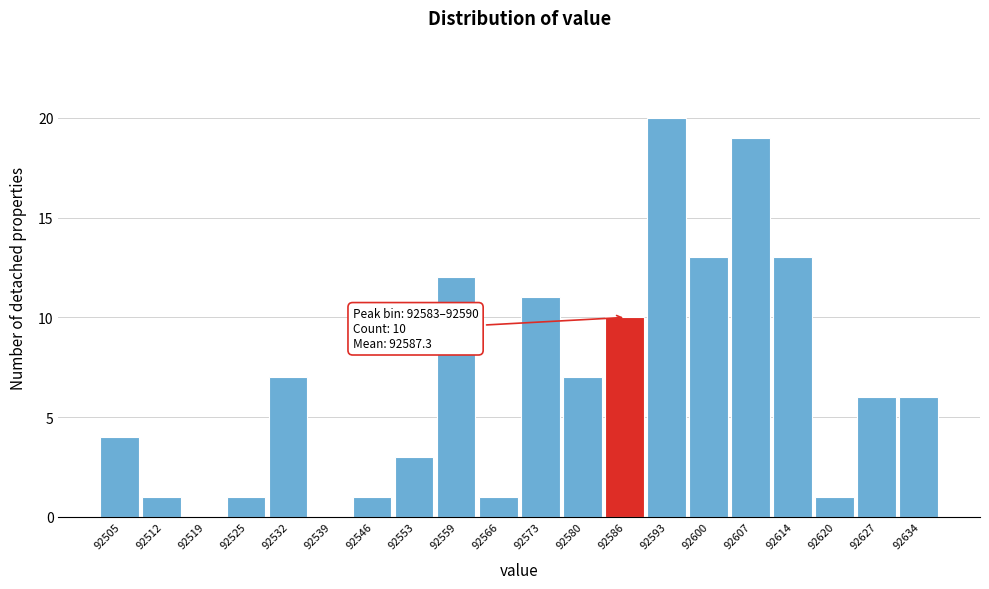

Which range on the x-axis has the tallest bar?

92590 to 92597